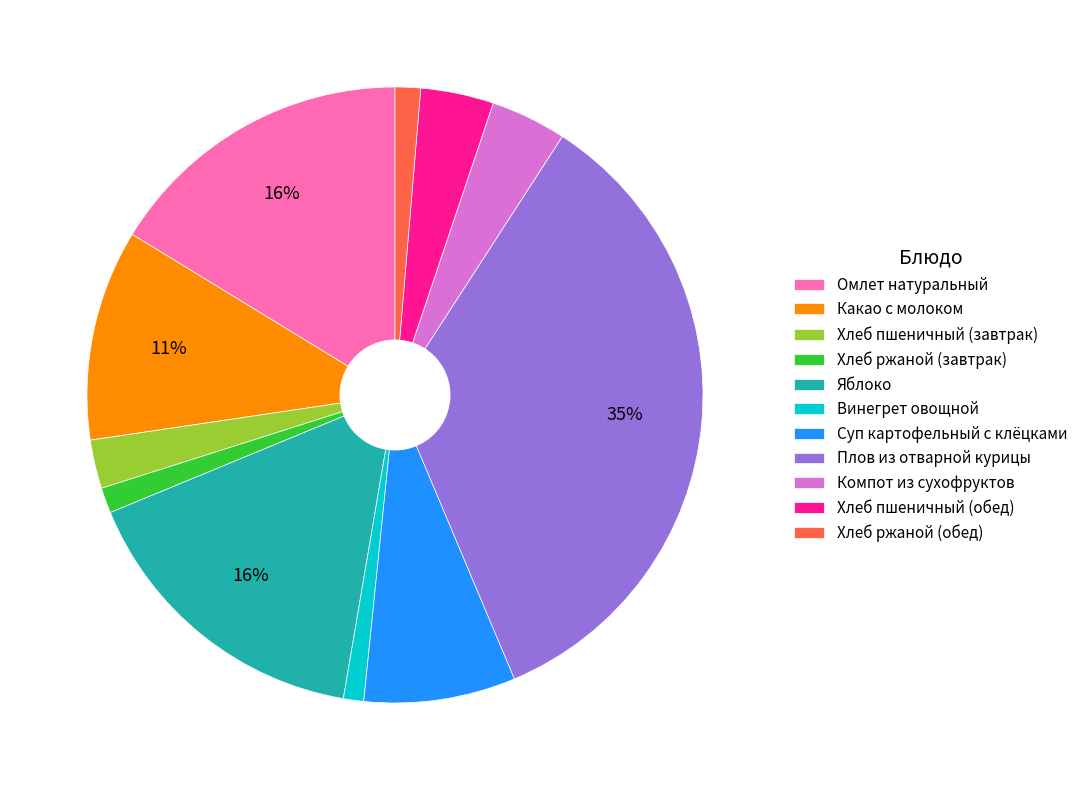

To the nearest percent, what is the average slice percentage?

9%